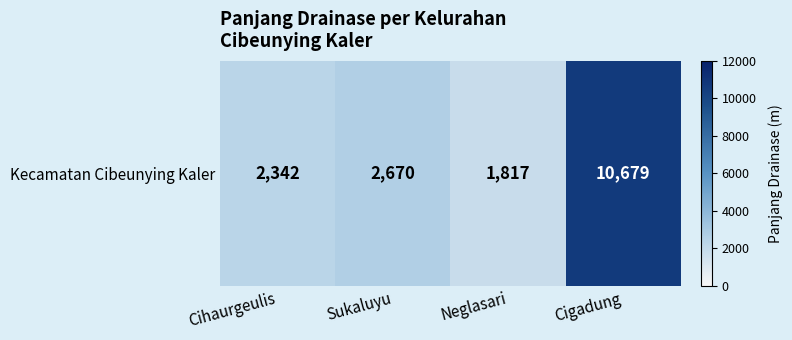

What is the sum of all values?

17508